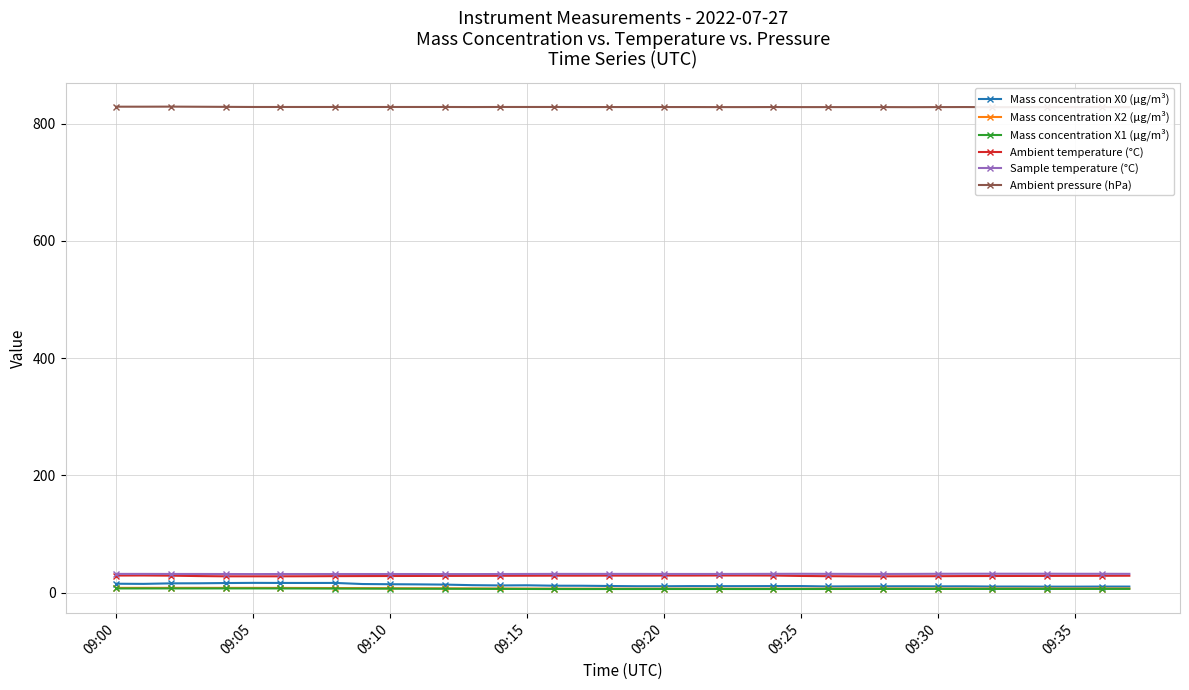

True or false: Mass concentration X1 (μg/m³) has more than 1 points higher than both neighbors.

True